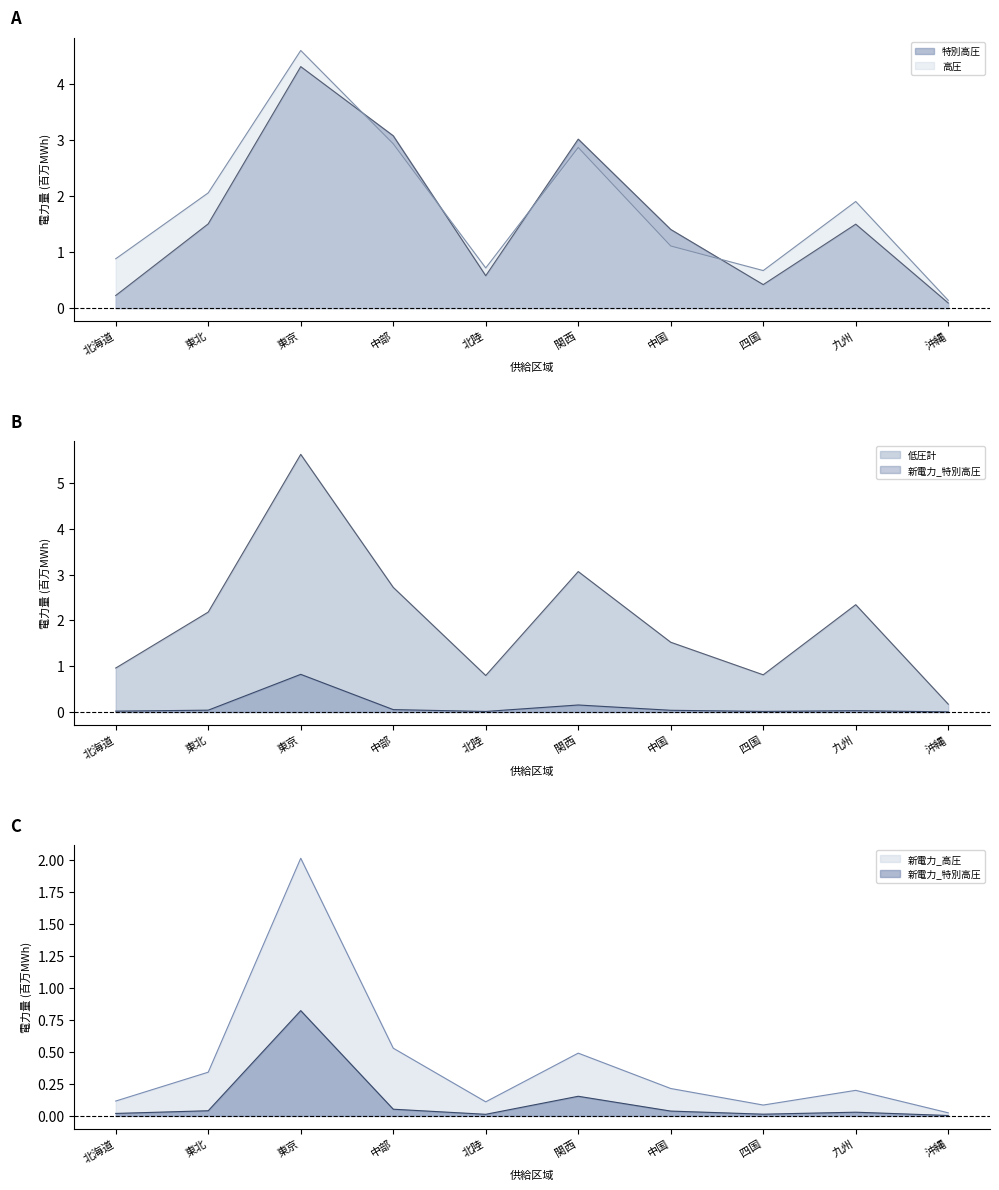

Reading left to right, extract all data points from this chart.

特別高圧: 0.2	1.5	4.3	3.1	0.6	3.0	1.4	0.4	1.5	0.1
高圧: 0.9	2.1	4.6	2.9	0.7	2.9	1.1	0.7	1.9	0.1
低圧計: 1.0	2.2	5.6	2.7	0.8	3.1	1.5	0.8	2.3	0.2
新電力_特別高圧: 0.0	0.0	0.8	0.1	0.0	0.2	0.0	0.0	0.0	0.0
新電力_高圧: 0.1	0.3	2.0	0.5	0.1	0.5	0.2	0.1	0.2	0.0